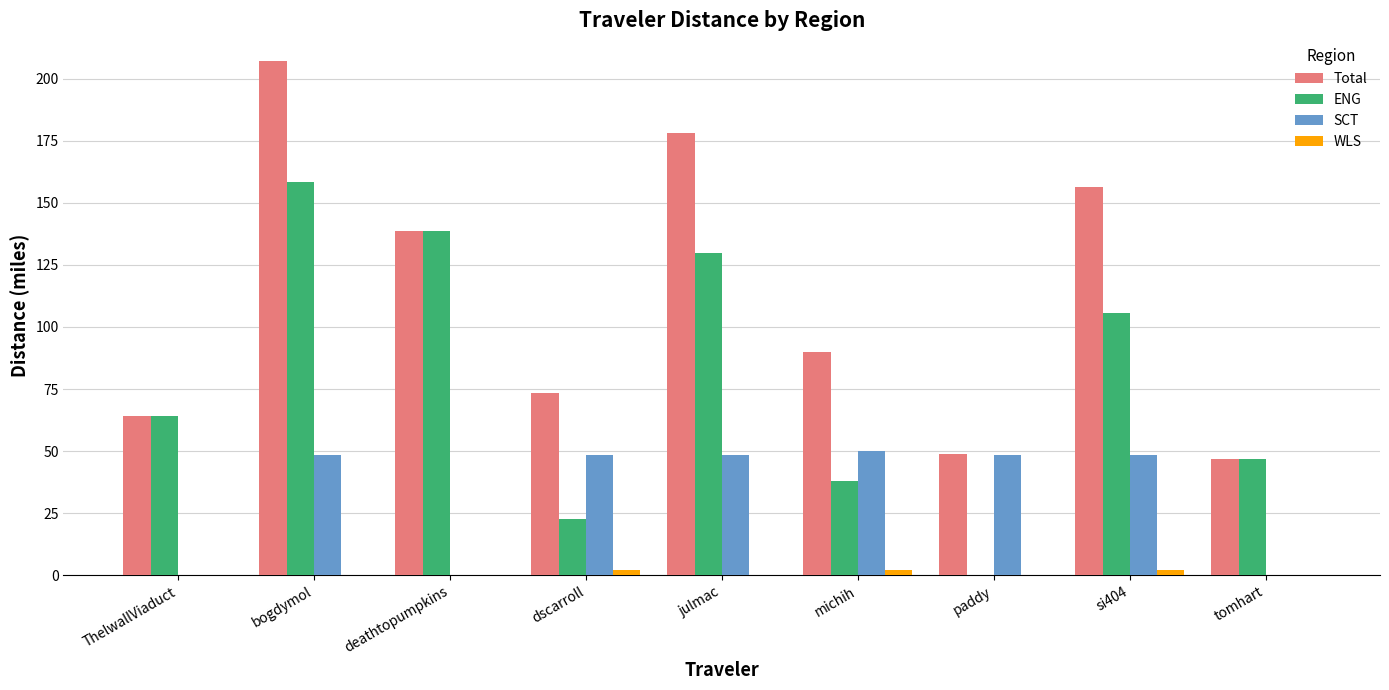

Which series has the largest total across all categories?

Total